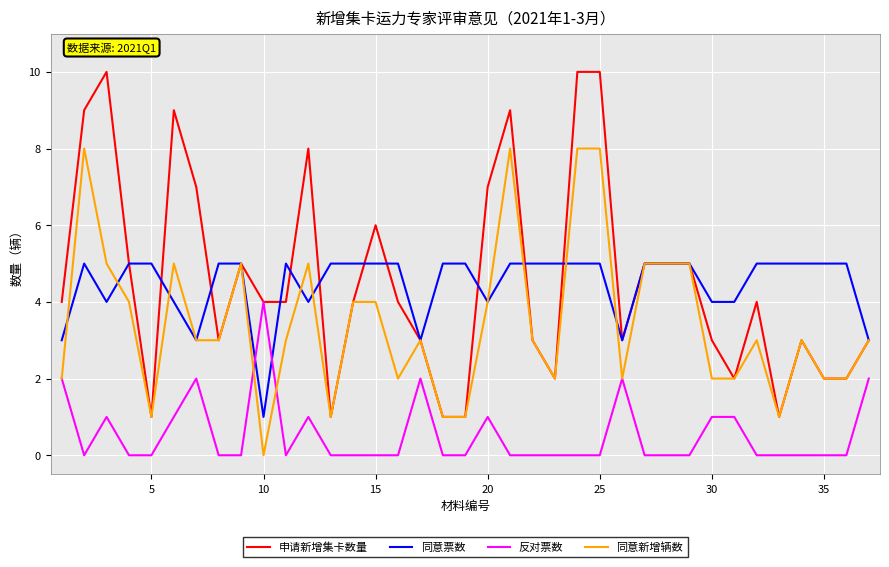

What is the maximum value shown in the chart?

10